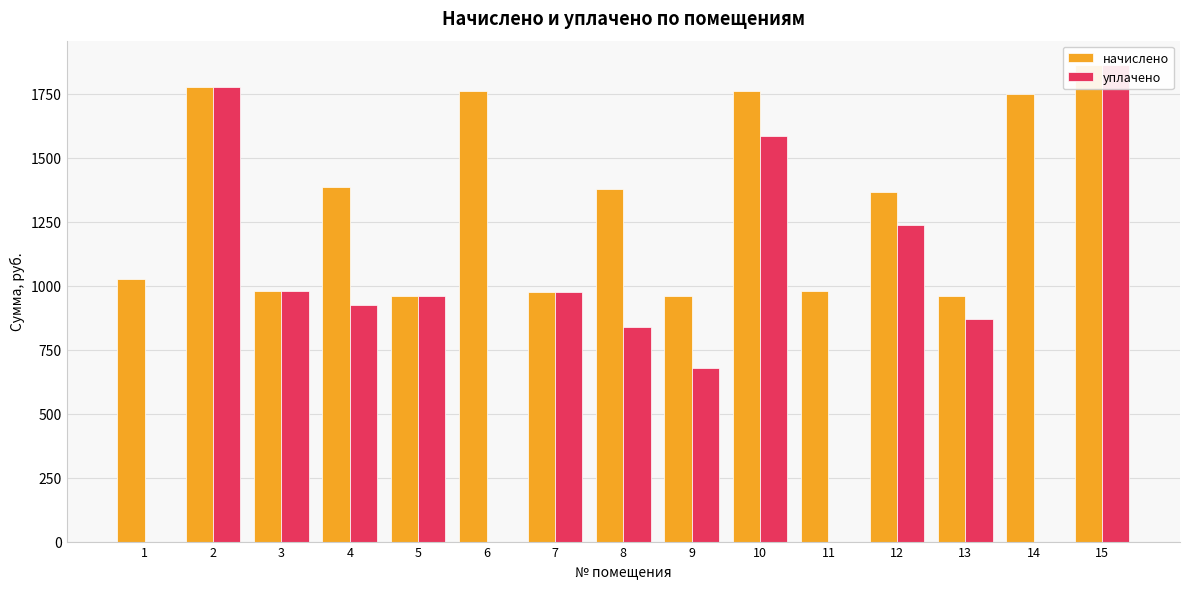

Read the начислено value at 10.

1758.5